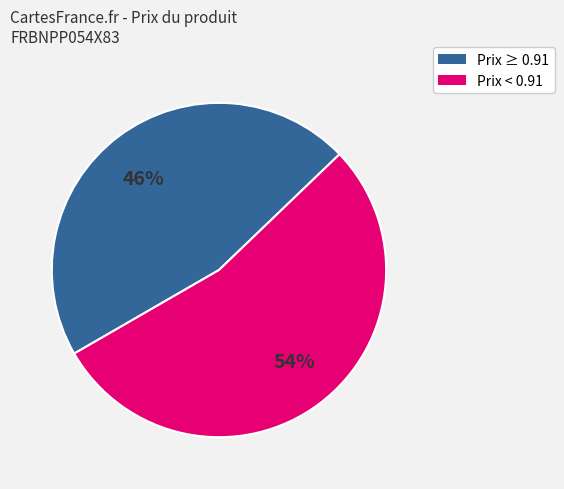

Is there a majority slice in this chart?

Yes